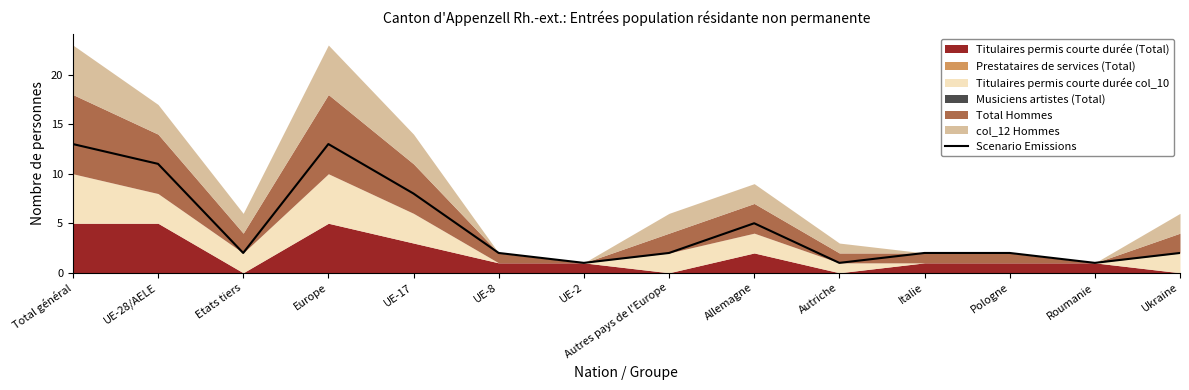

Rank the categories by value from highest to lowest.

Total général, Europe, UE-28/AELE, UE-17, Allemagne, Etats tiers, UE-8, Autres pays de l'Europe, Italie, Pologne, Ukraine, UE-2, Autriche, Roumanie